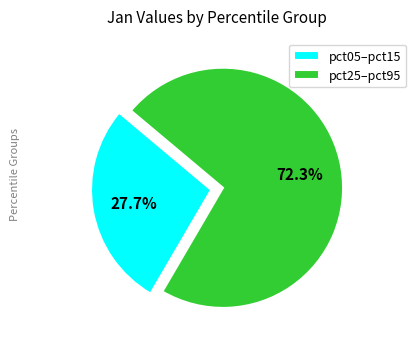

Do pct25–pct95 and pct05–pct15 together represent more than half of the pie?

Yes